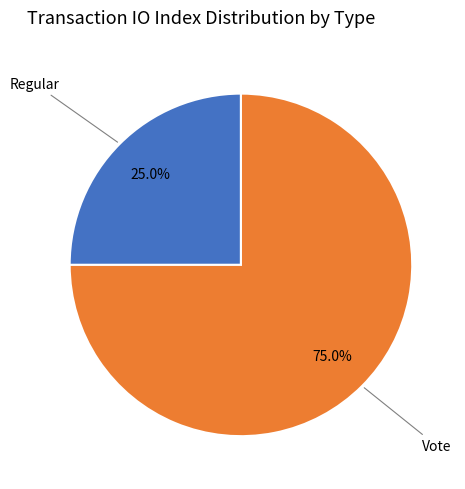

Does any single category account for the majority?

Yes